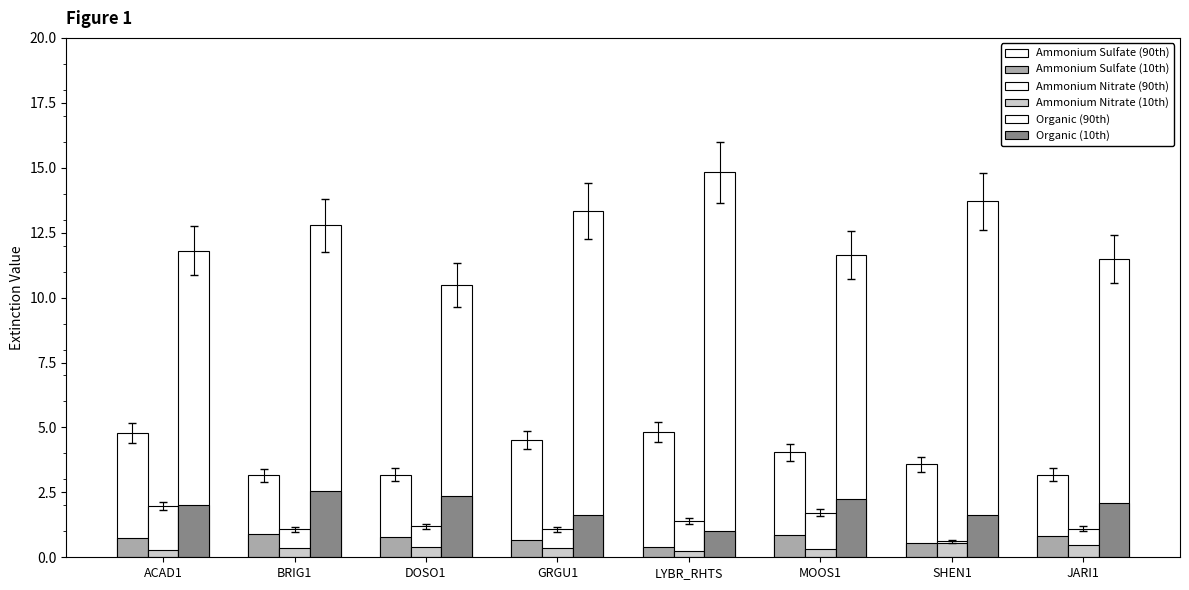

How many distinct data groups are displayed?

6